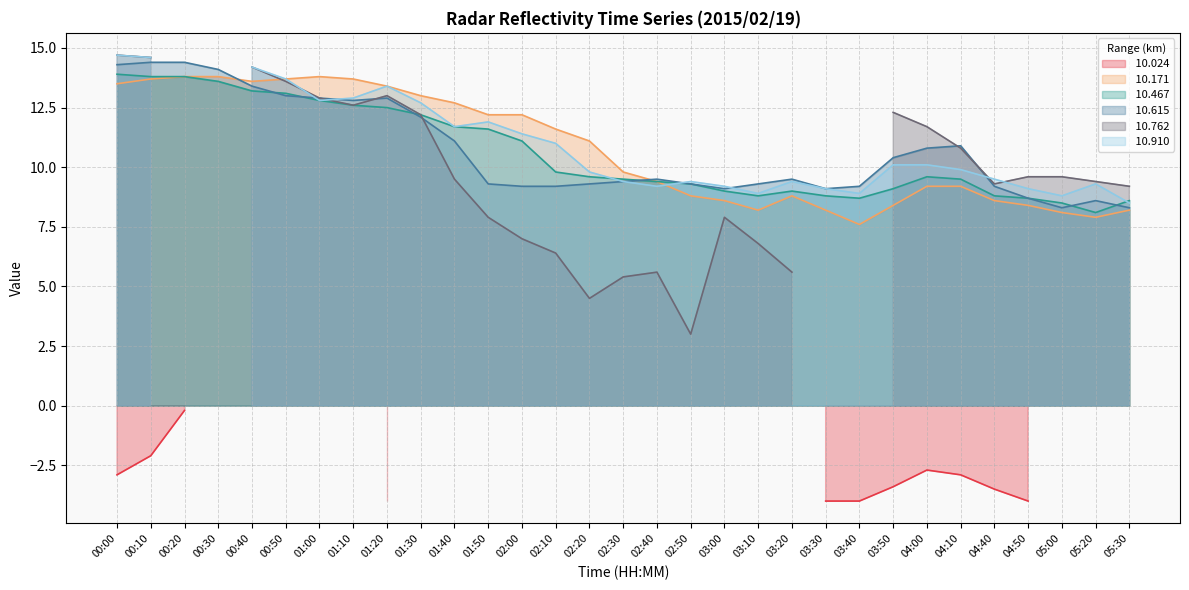

Where is the first local maximum for  10.467?

03:20